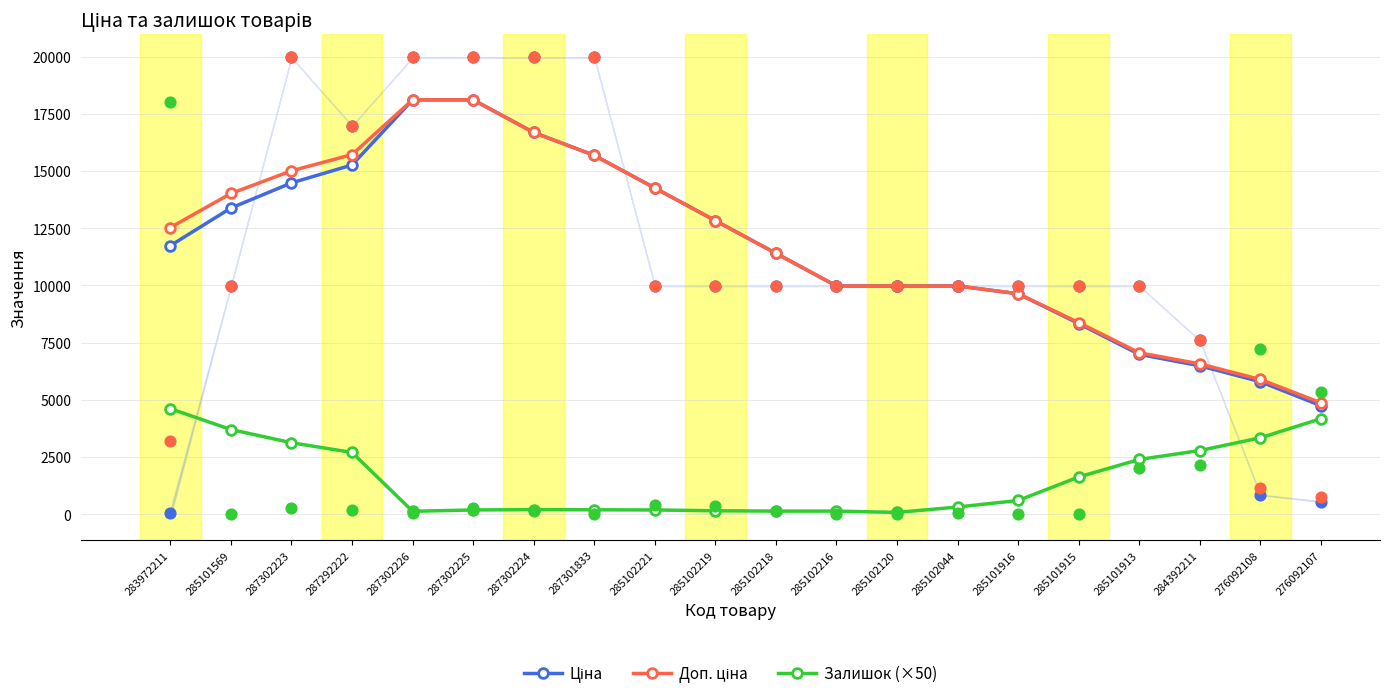

Is the value of Ціна at 285102044 greater than the value of Залишок (×50) at 285102221?

Yes